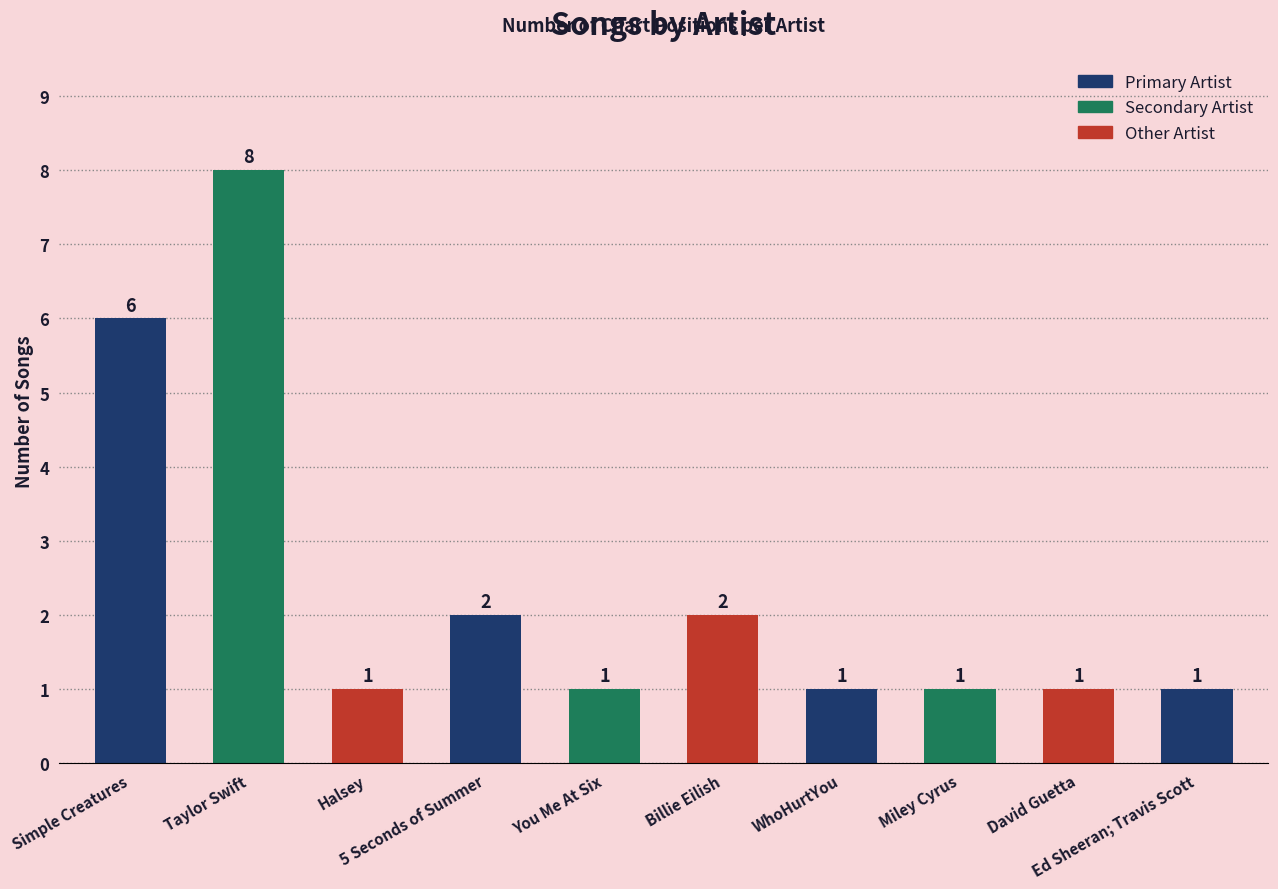

Which category has the highest value across all series?

Taylor Swift